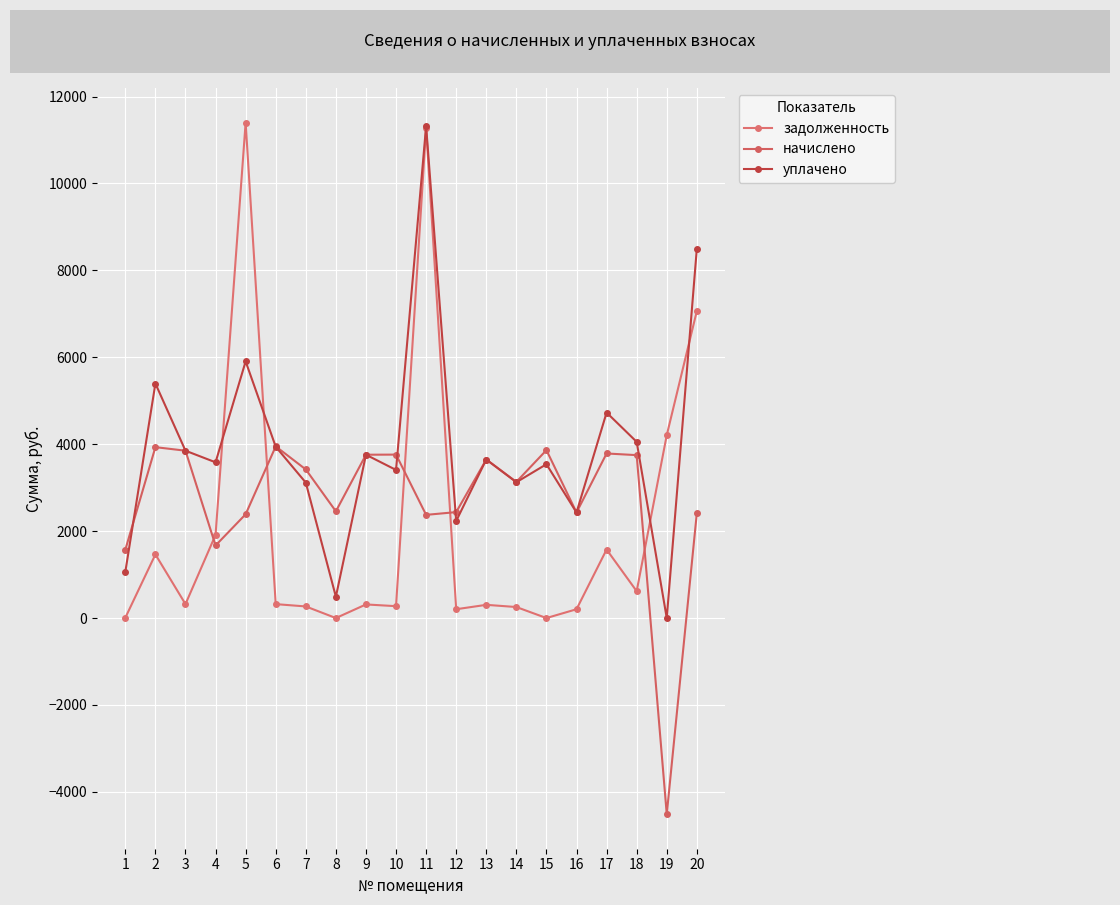

What is the sum of all уплачено values?

78096.2